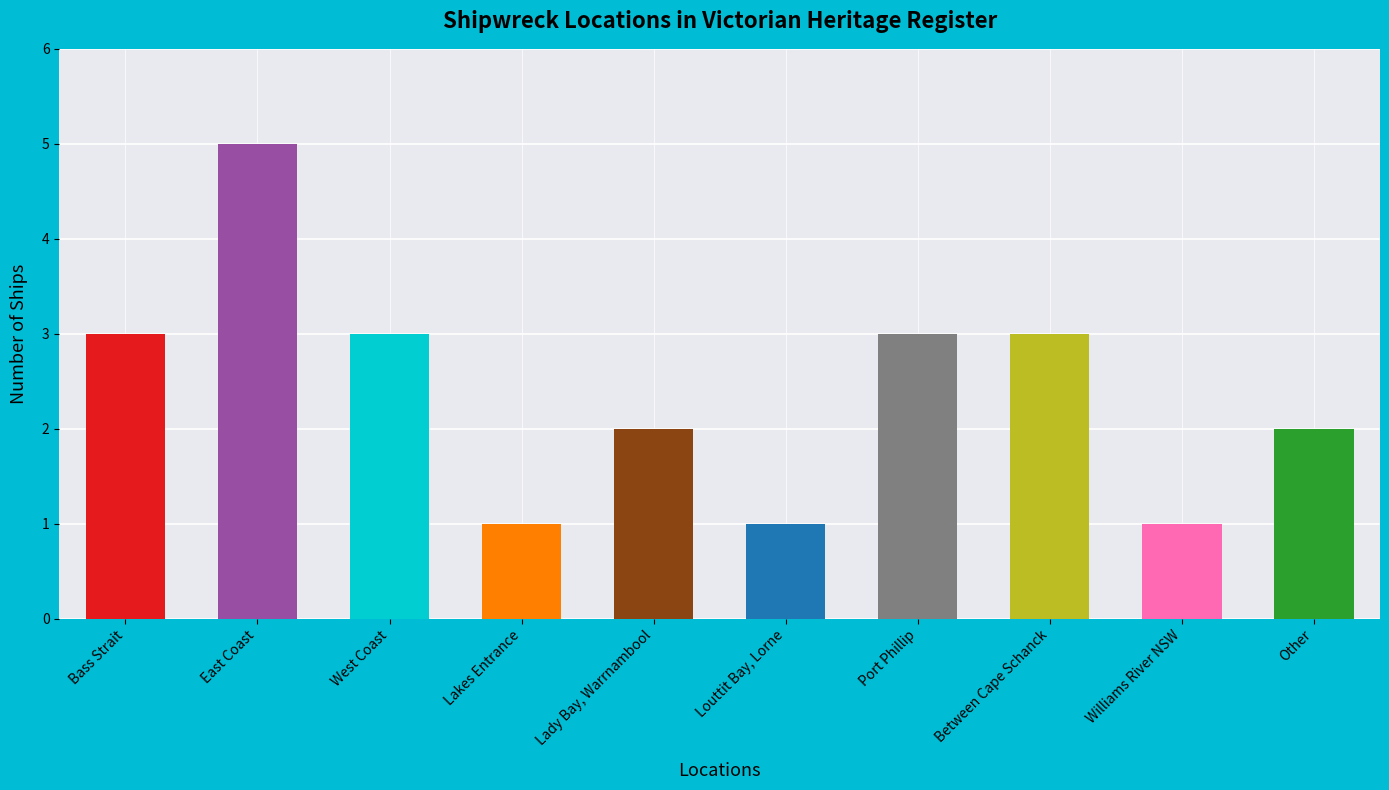

Is it true that the value at Bass Strait is 2?

False